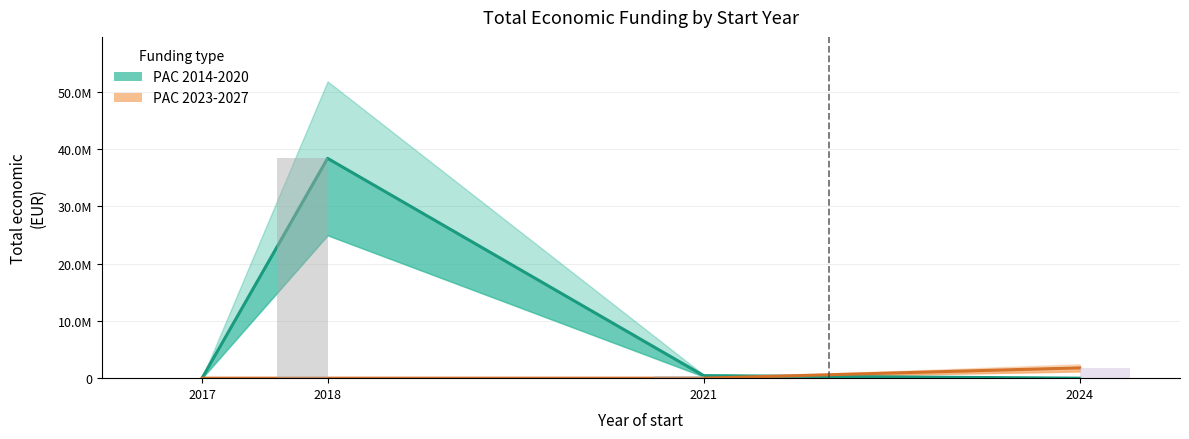

Does the chart contain any negative values?

No